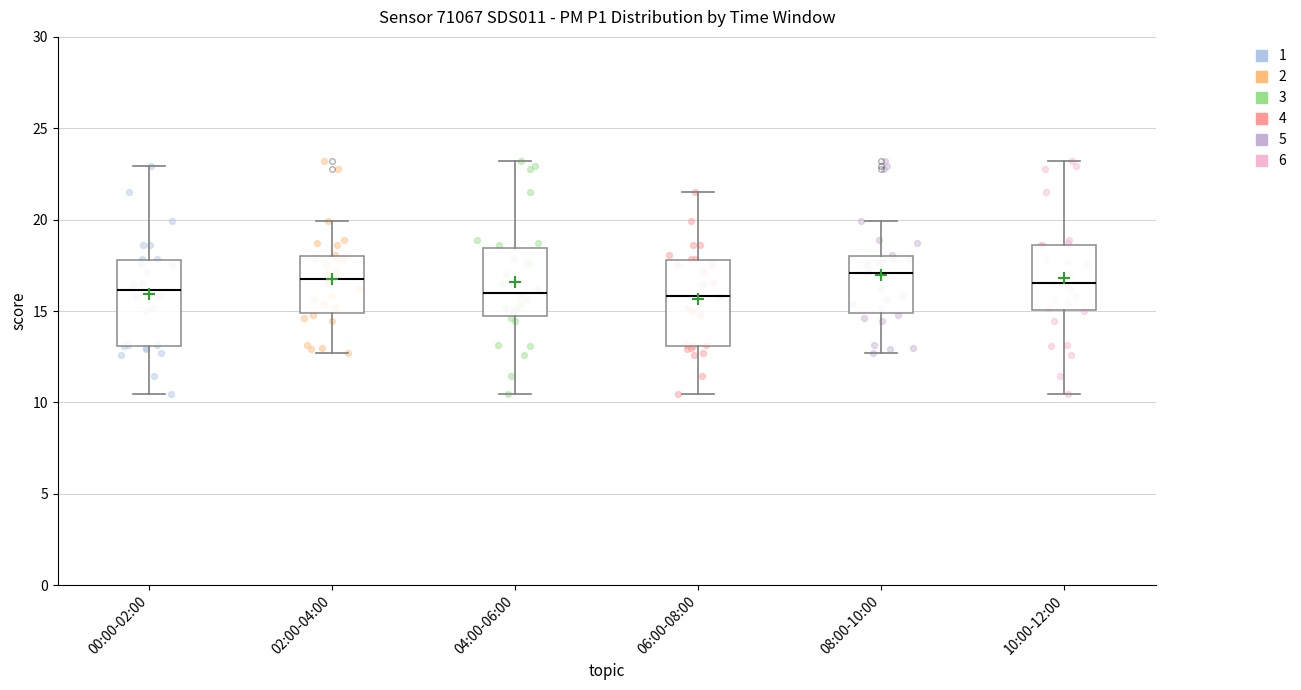

Where is the lower edge of the box for 10:00-12:00 on the y-axis? The values are not printed on the chart, so give them approximately, as read against the axis.

15.0